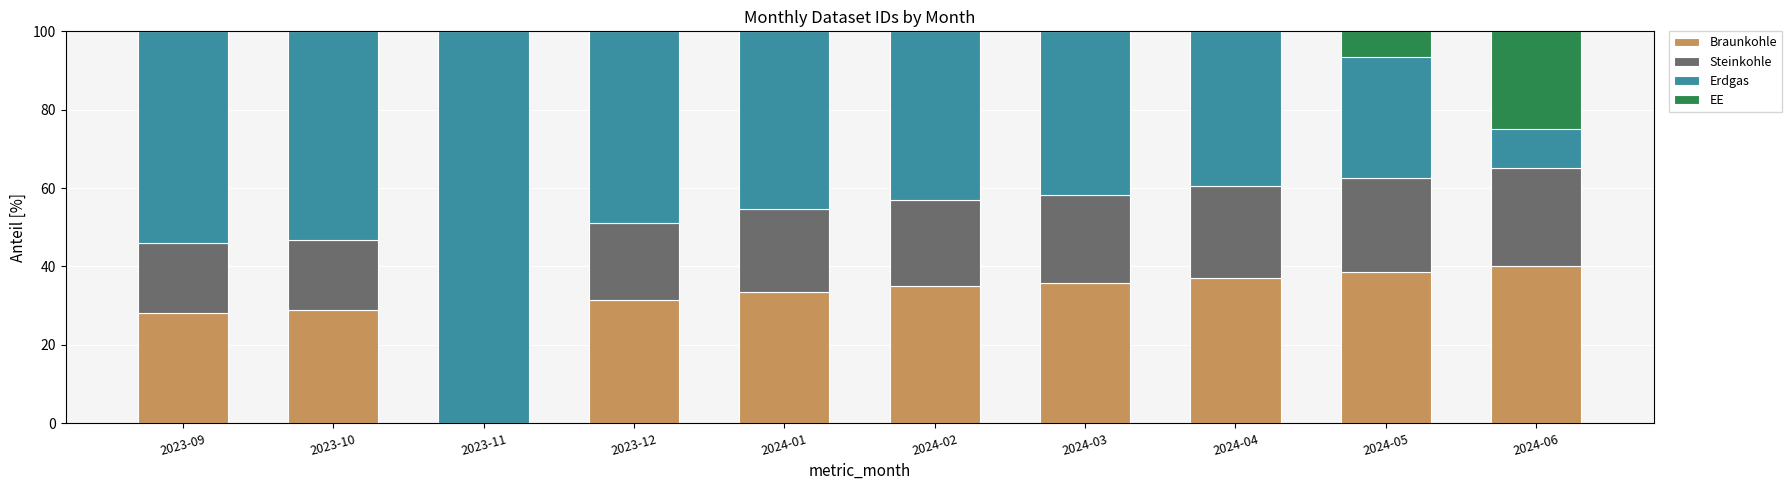

What are all the series names shown in the legend?

Braunkohle, Steinkohle, Erdgas, EE